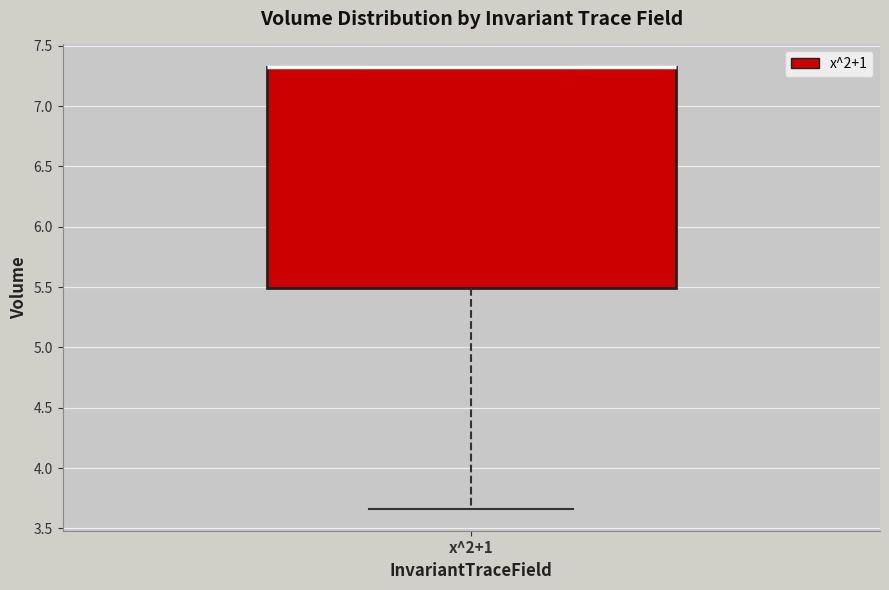

Read this box plot against the y-axis: the position of the median line, the range covered by the box, and the ends of both whiskers. The values are not printed on the chart, so give them approximately, as read against the axis.

median 7.35 (drawn on the box's upper edge), box 5.50 to 7.35, whiskers 3.65 to 7.35